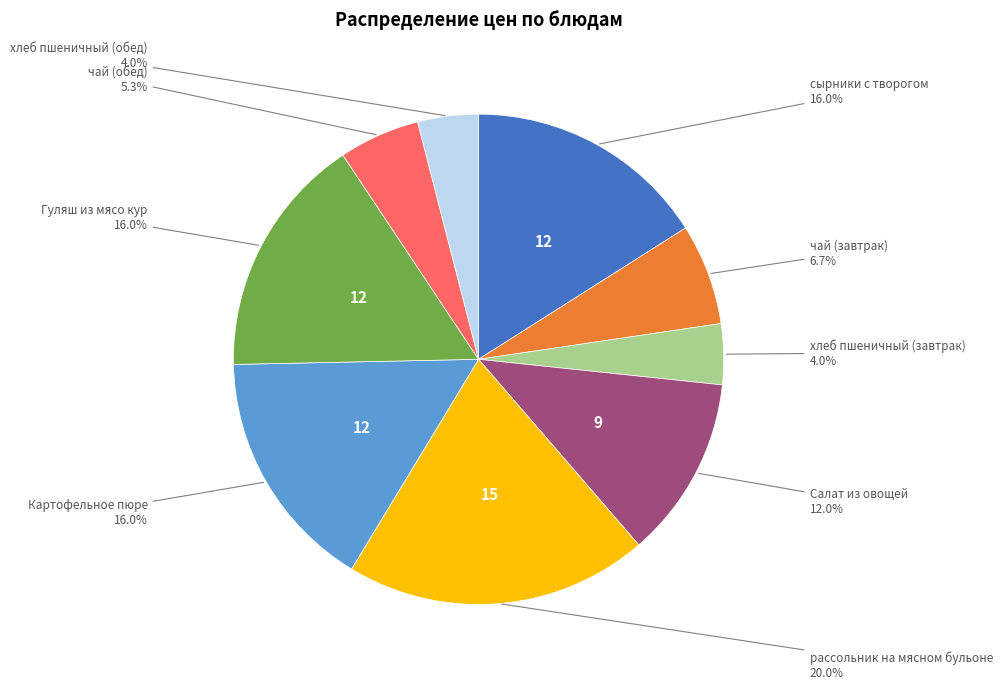

Is there any slice that represents more than half of the pie?

No